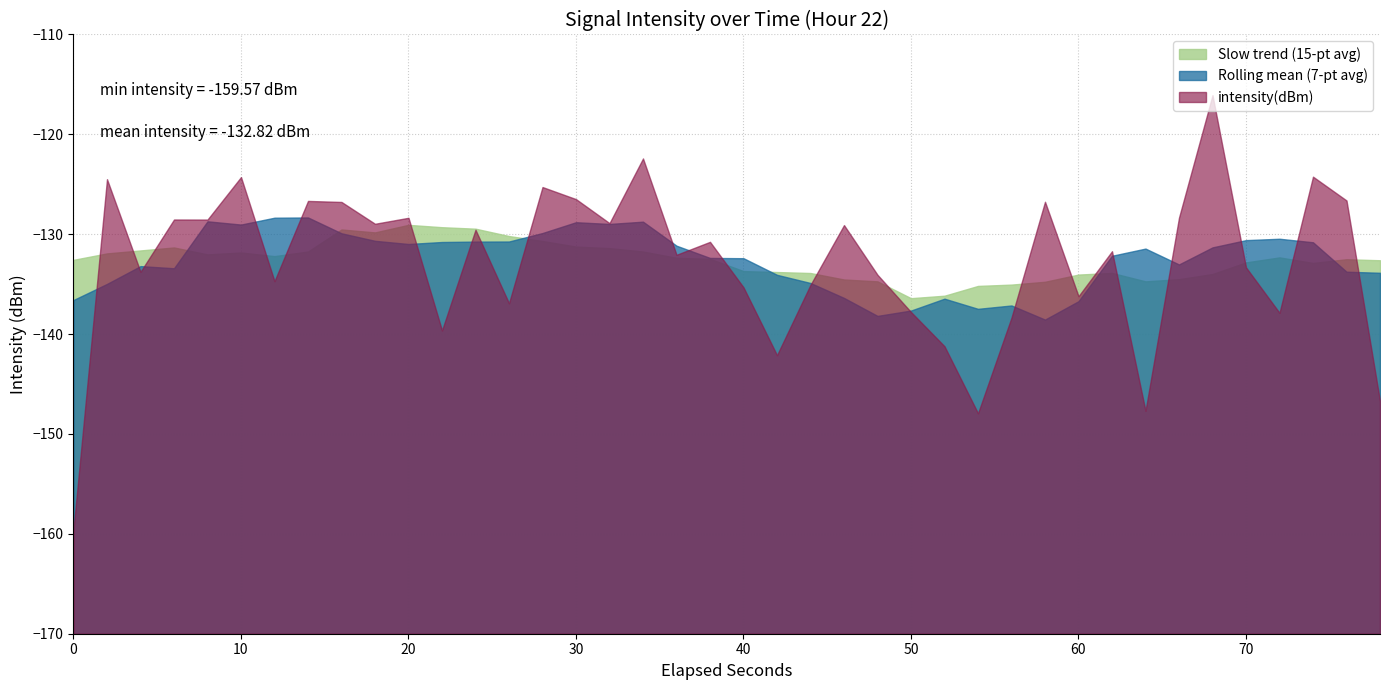

Reading left to right, what are all the values shown in this chart?

-159.6	-124.5	-133.8	-128.5	-128.5	-124.3	-134.7	-126.7	-126.8	-129.0	-128.4	-139.6	-129.6	-136.9	-125.3	-126.5	-128.9	-122.4	-132.1	-130.8	-135.3	-142.1	-135.1	-129.1	-134.1	-137.8	-141.2	-147.9	-138.3	-126.7	-136.2	-131.7	-147.7	-128.3	-116.1	-133.3	-137.9	-124.2	-126.6	-146.7